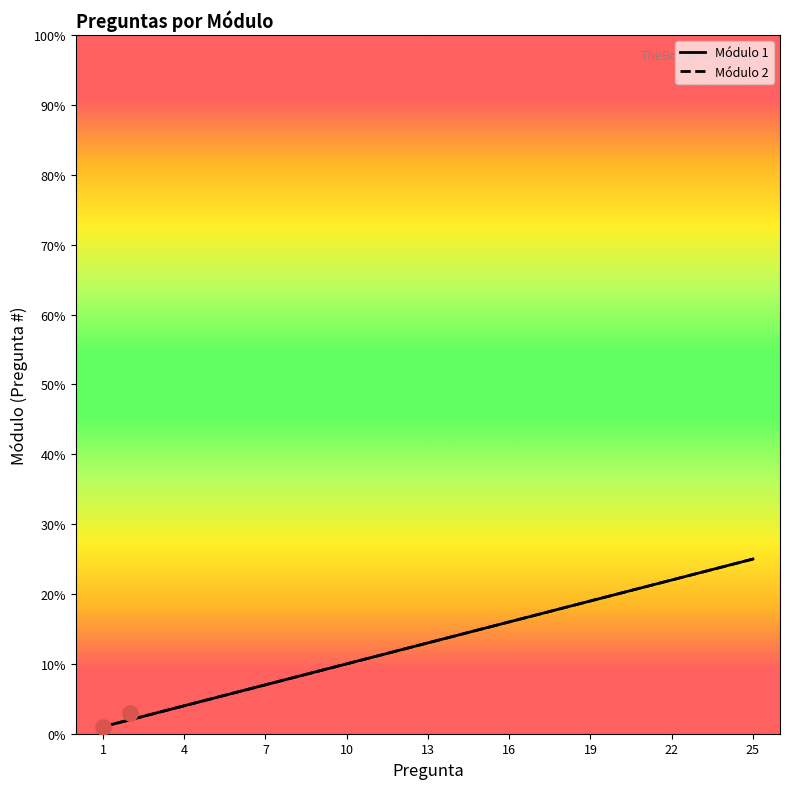

Which series has the widest spread of Y values?

Módulo 1